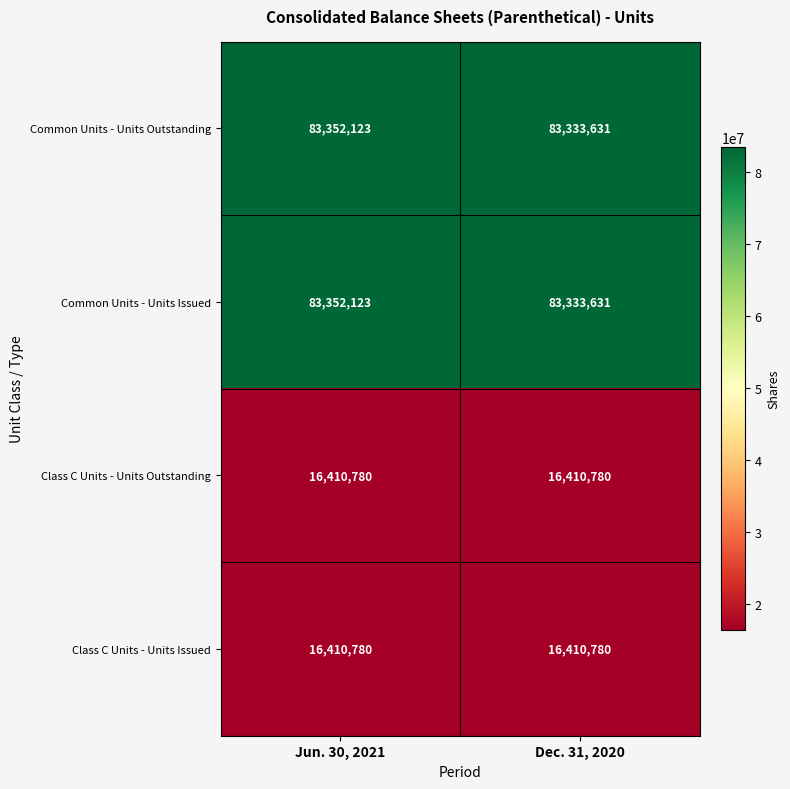

What is the total value across all series at Dec. 31, 2020?

199488822